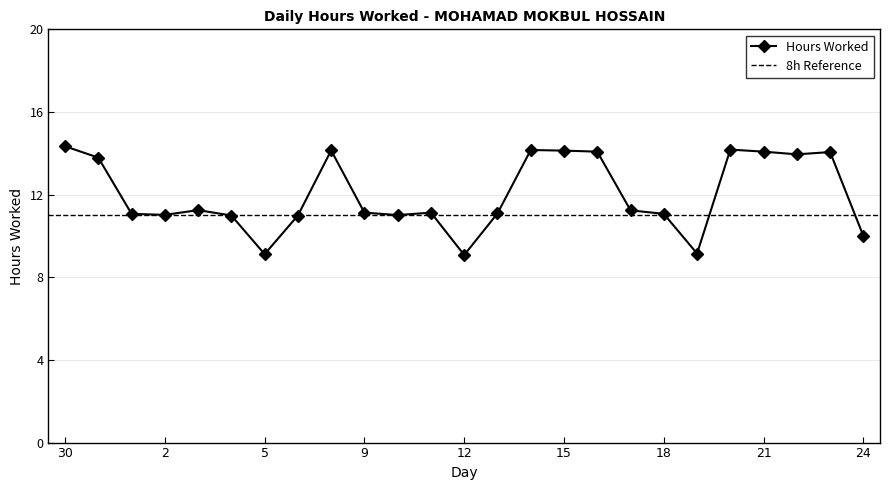

How many points are higher than both their immediate neighbors (excluding endpoints)?

6